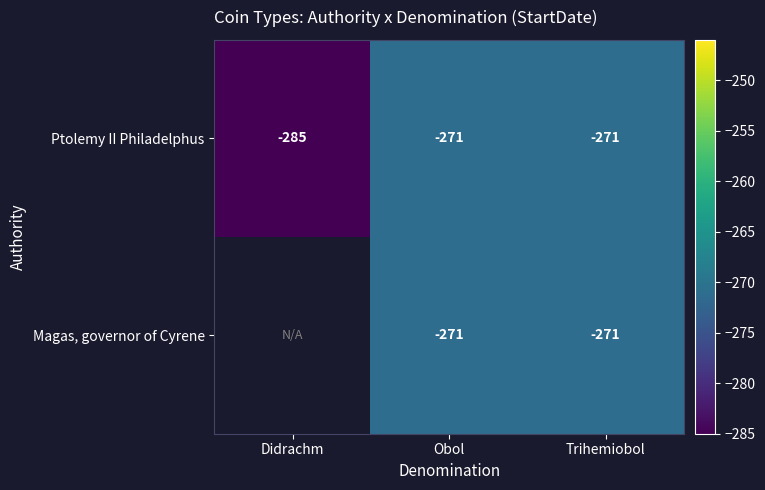

Is it true that Ptolemy II Philadelphus equals -450 at Didrachm?

False